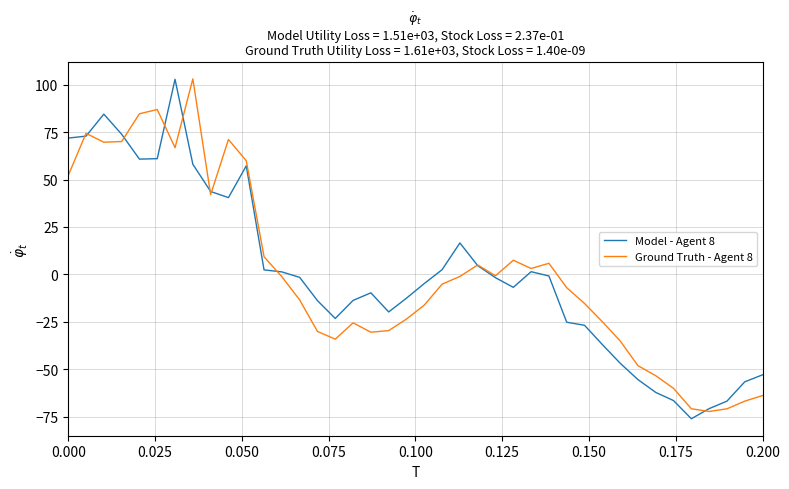

In Model - Agent 8, how many points are lower than both neighbors (excluding endpoints)?

6